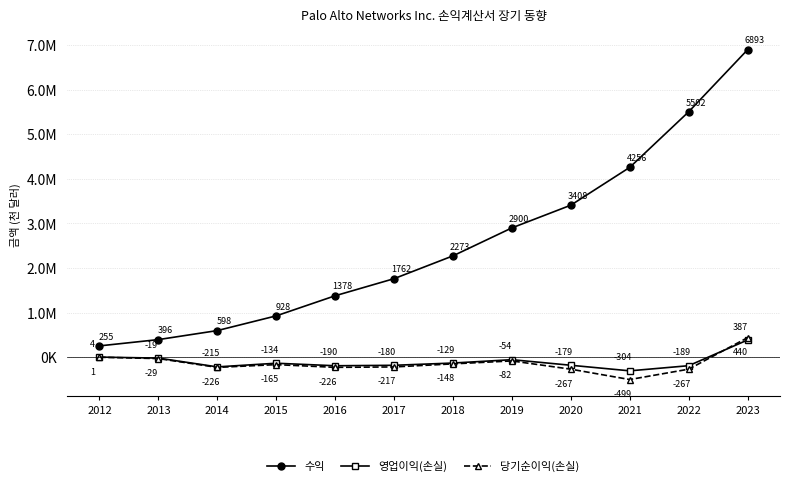

Rank the series at 2020 from lowest to highest value.

당기순이익(손실), 영업이익(손실), 수익